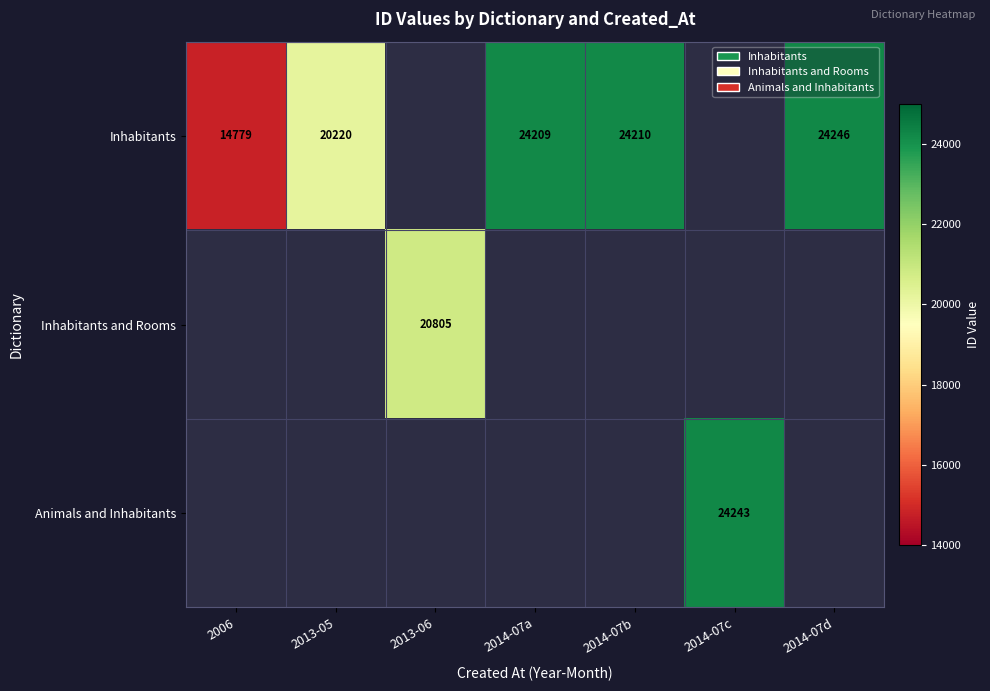

The value of Animals and Inhabitants at 2014-07c is 6263.5. True or false?

False